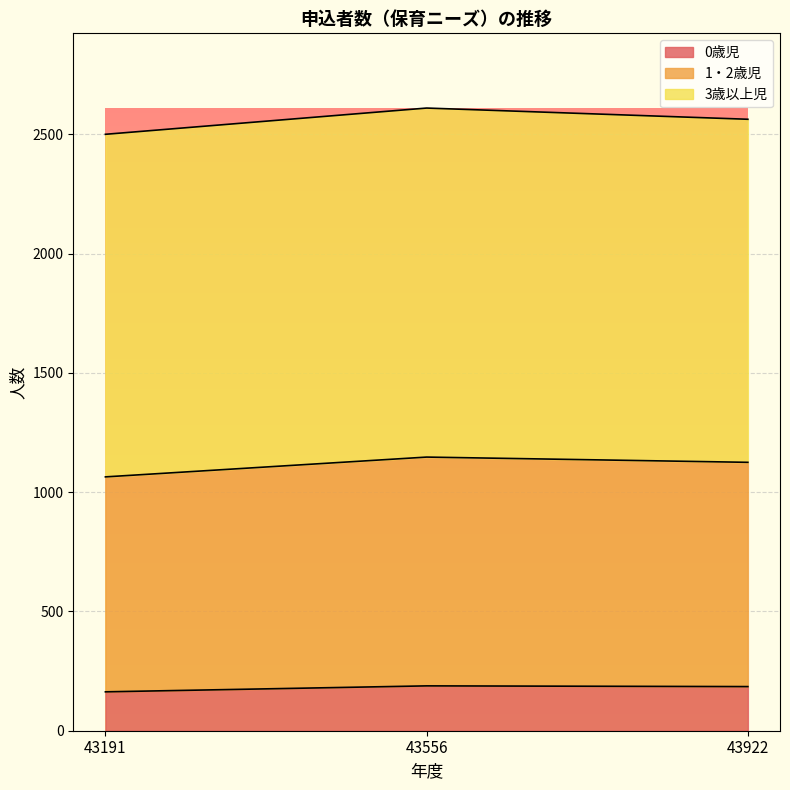

At which category is the sum across all series the highest?

43556